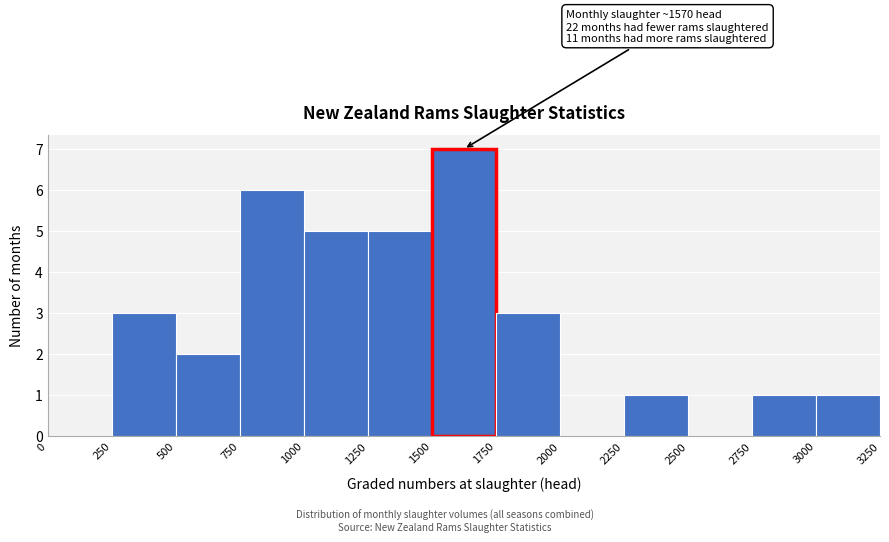

Which range on the x-axis has the tallest bar?

1500 to 1750